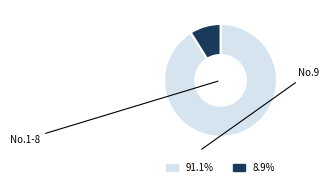

Does any single category account for the majority?

Yes